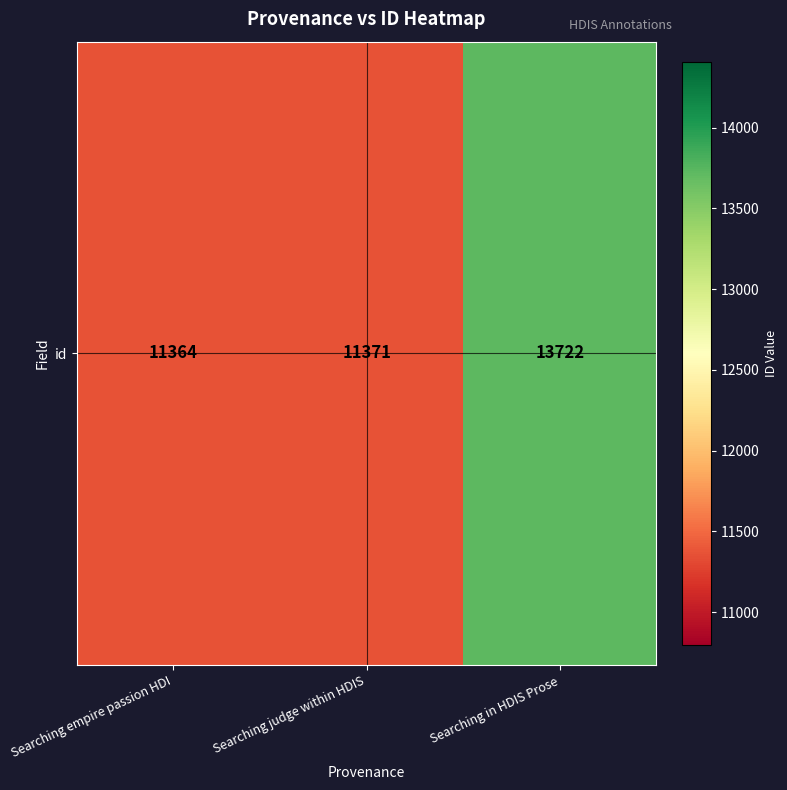

Reading right to left, extract all data points from this chart.

13722	11371	11364